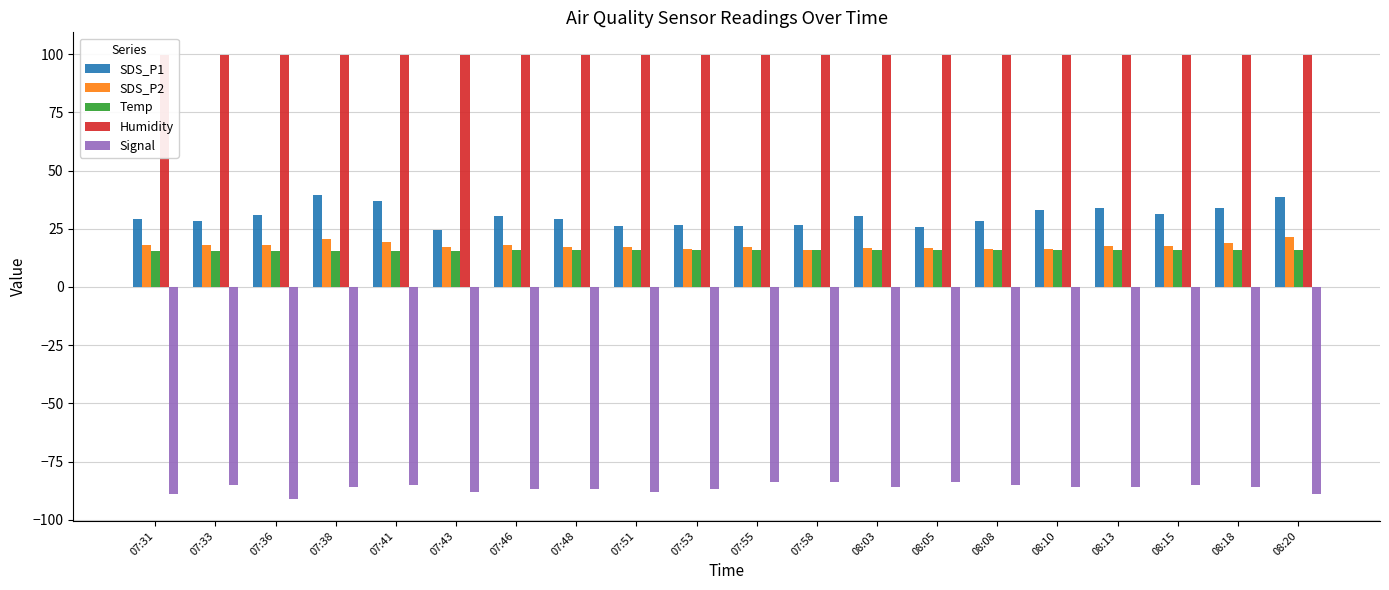

What is the label of the 7th bar from the right?

08:05